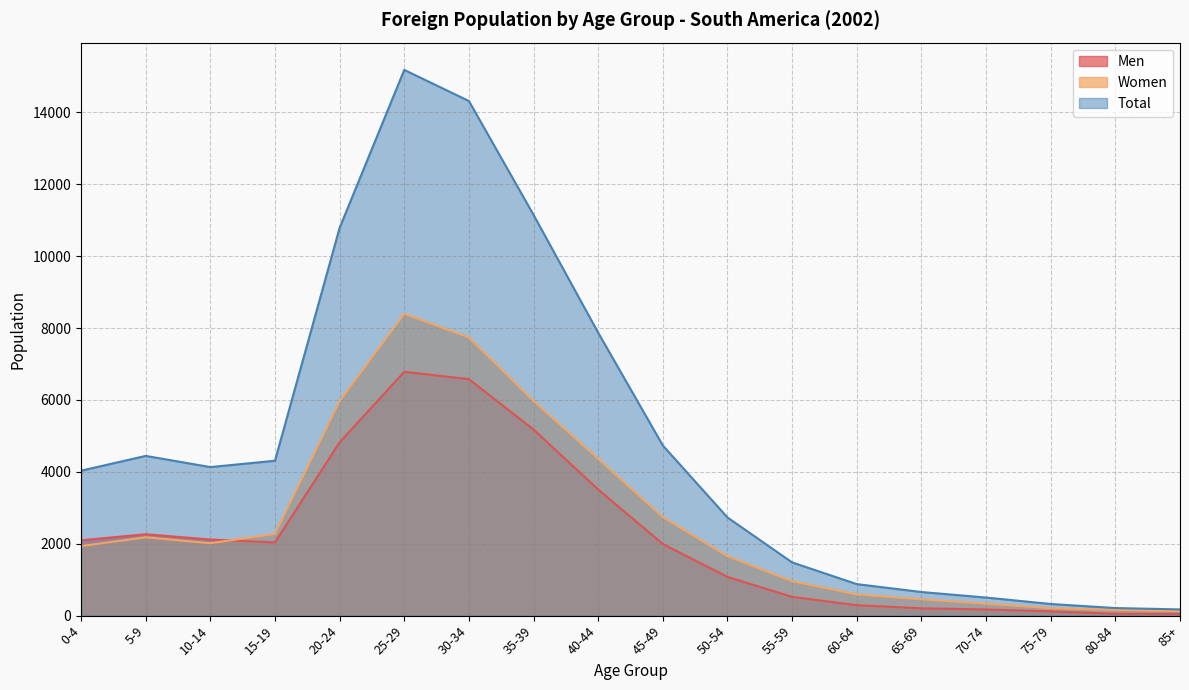

Is it true that Total equals 1480 at 55-59?

True